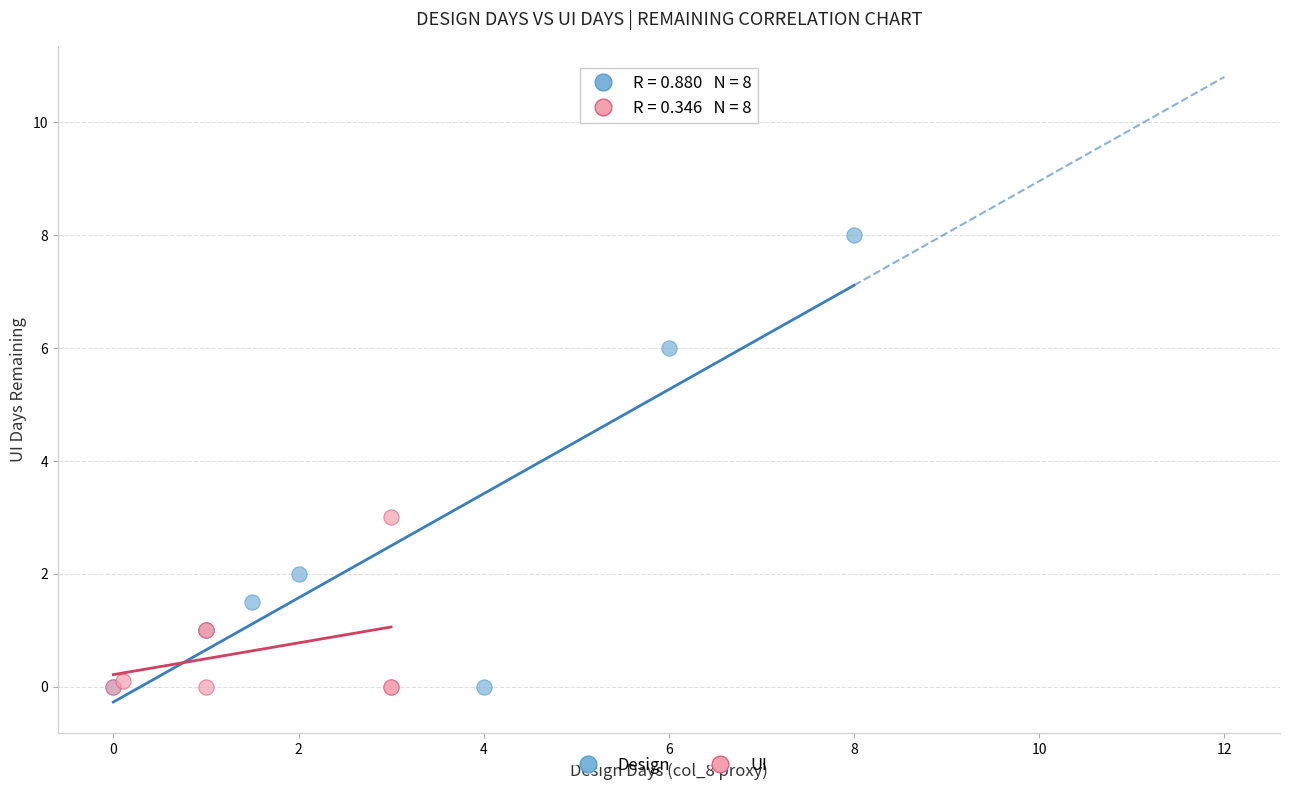

Which series reaches the maximum Y coordinate?

Design